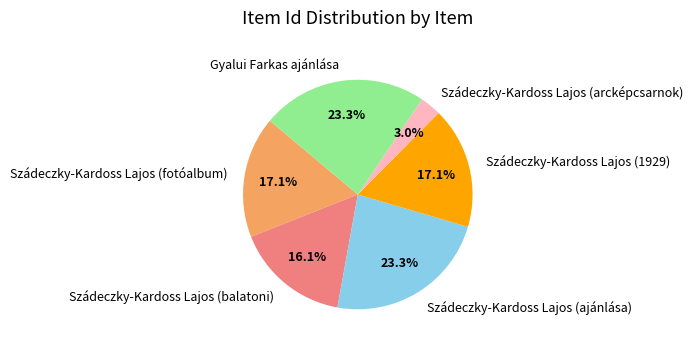

The Szádeczky-Kardoss Lajos (balatoni) slice represents 16% of the pie. True or false?

True